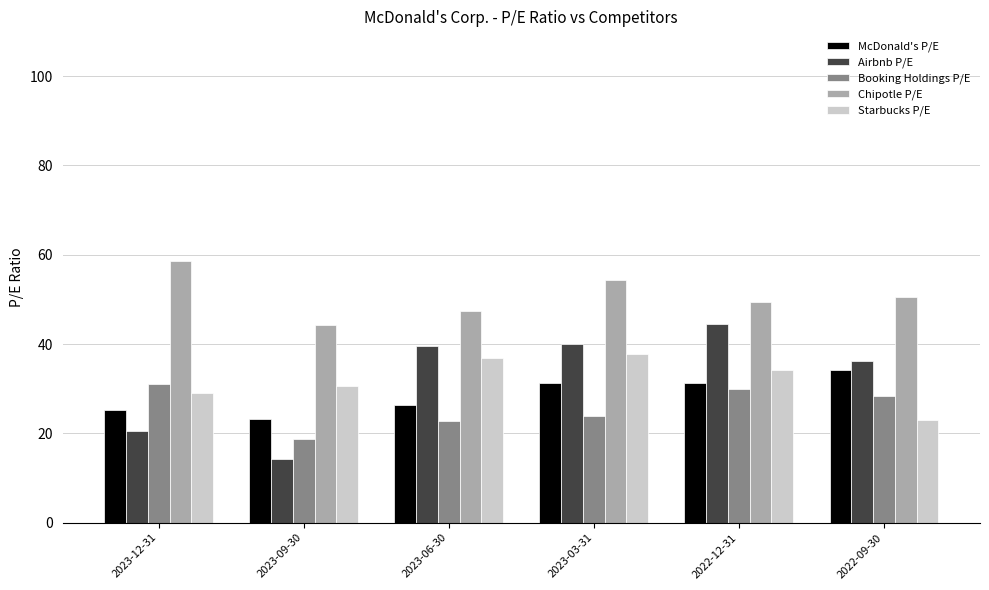

Rank the series by their maximum value, from highest to lowest.

Chipotle P/E, Airbnb P/E, Starbucks P/E, McDonald's P/E, Booking Holdings P/E